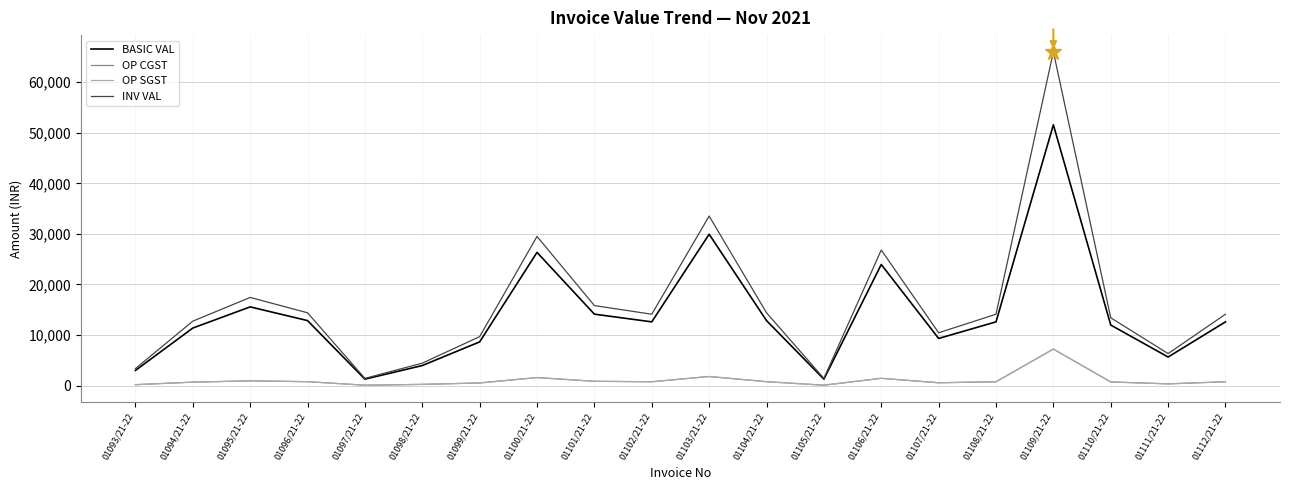

What value does the BASIC VAL series have at 01112/21-22?

12600.0